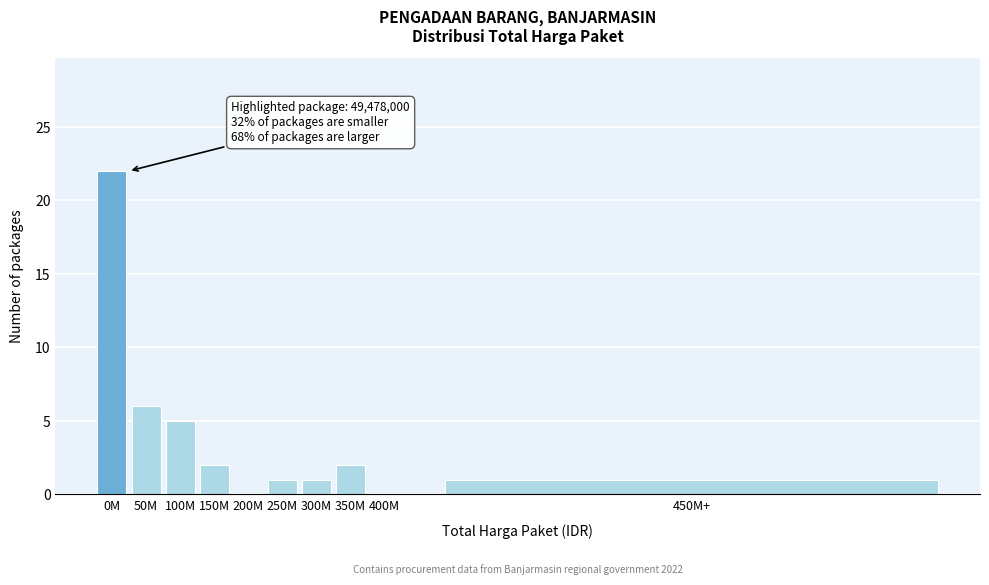

Reading right to left, list all the values displayed in this chart.

450M+=1	400M=0	350M=2	300M=1	250M=1	200M=0	150M=2	100M=5	50M=6	0M=22